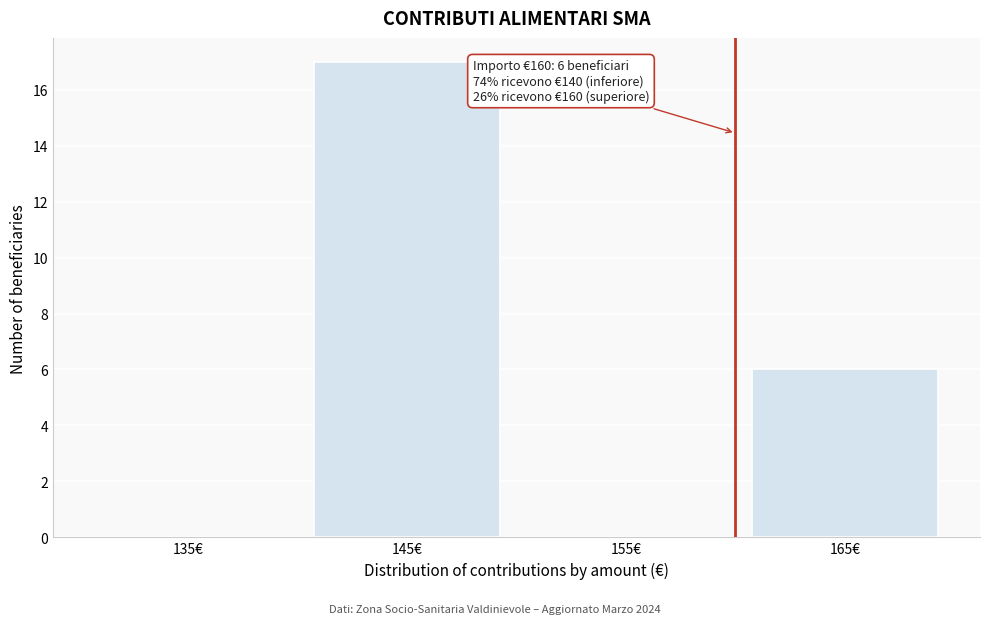

Which range on the x-axis has the tallest bar?

140 to 150